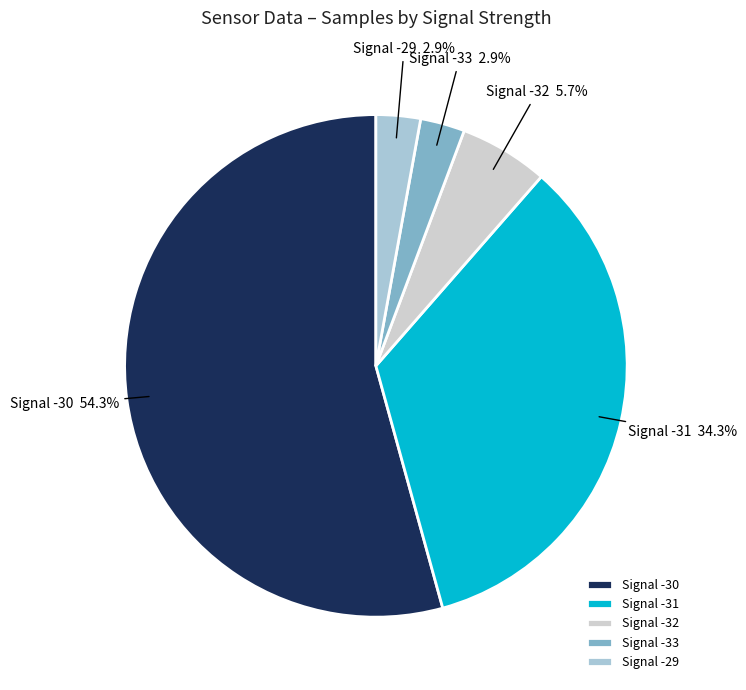

Is there a majority slice in this chart?

Yes